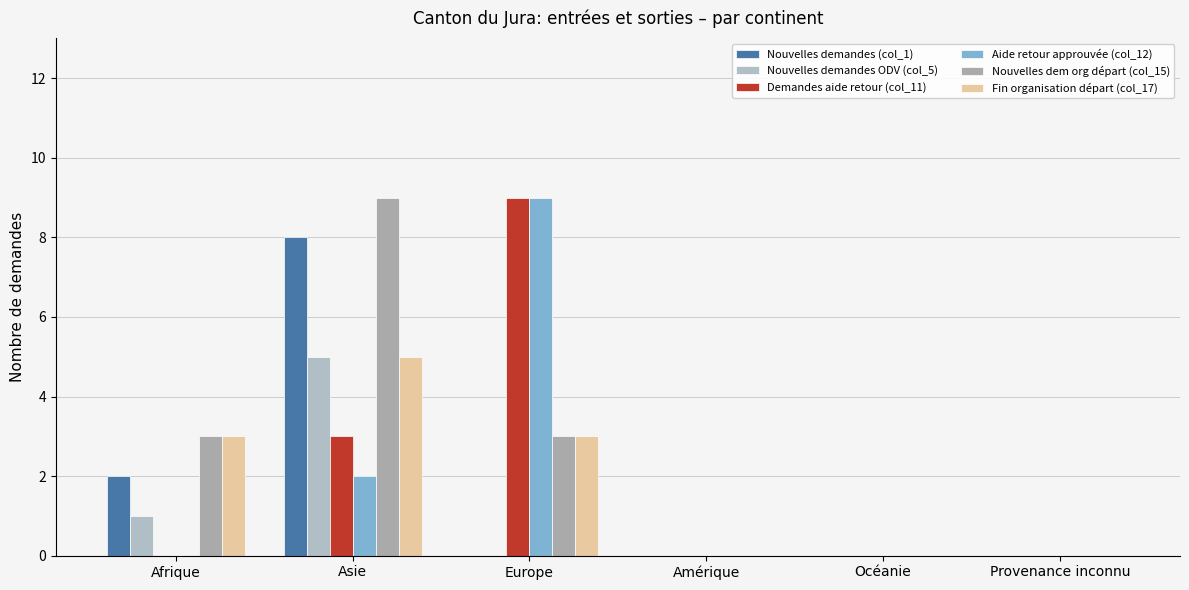

The Nouvelles dem org départ (col_15) series shows 1 at Afrique. True or false?

False